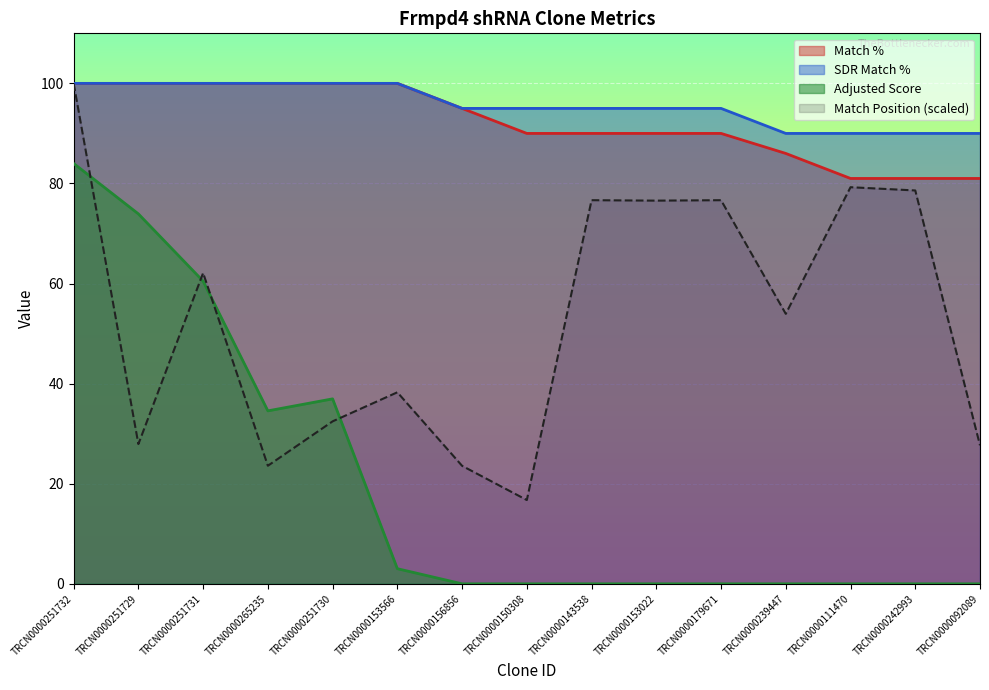

List the labels in order of SDR Match % value, largest first.

TRCN0000251732, TRCN0000251729, TRCN0000251731, TRCN0000265235, TRCN0000251730, TRCN0000153566, TRCN0000156856, TRCN0000150308, TRCN0000143538, TRCN0000153022, TRCN0000179671, TRCN0000239447, TRCN0000111470, TRCN0000242993, TRCN0000092089